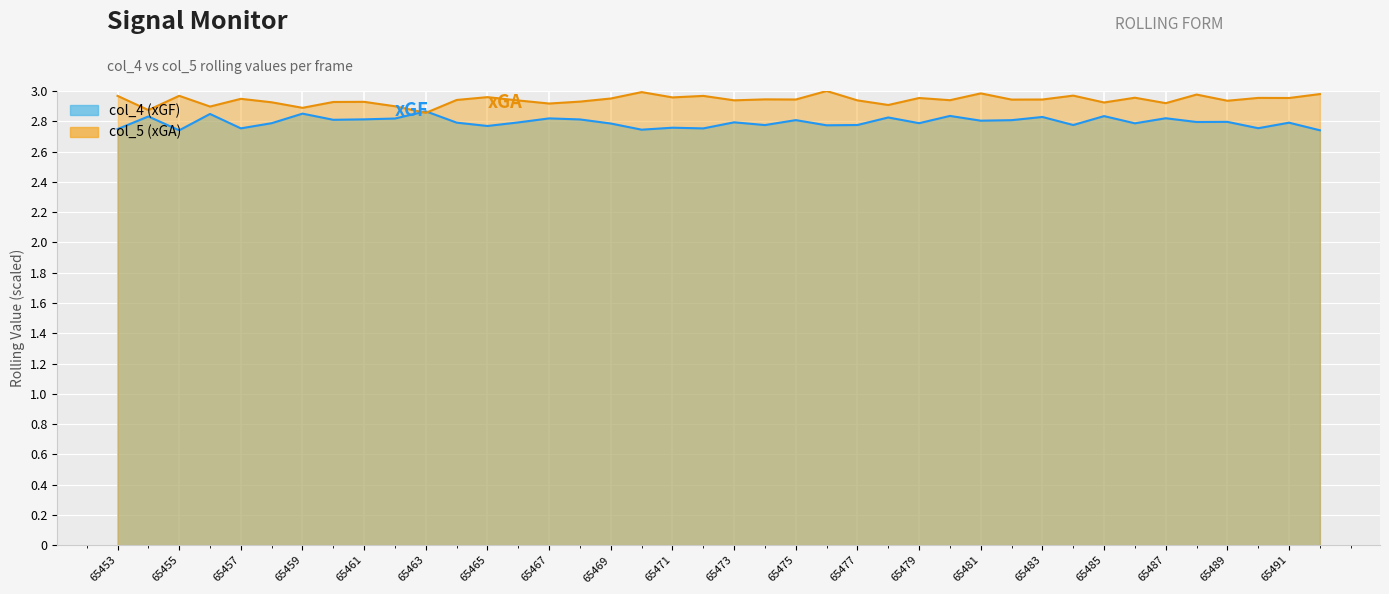

What is the value of the col_4 (xGF) point at the 23rd from the left?

2.8